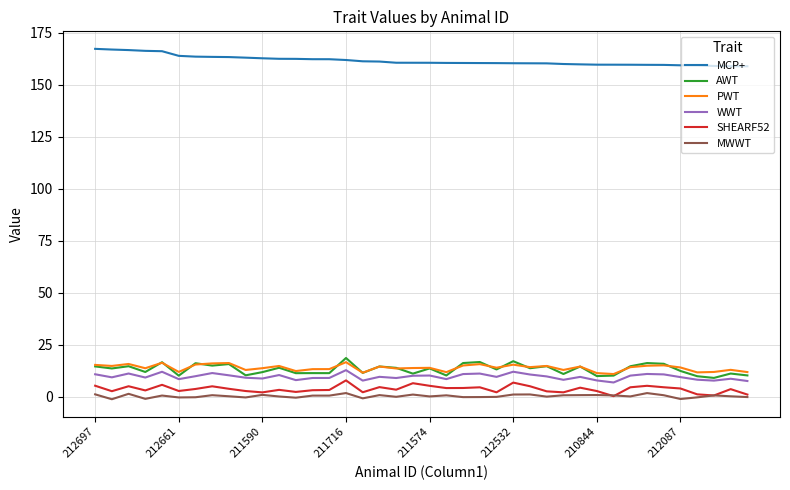

Which series has the largest total across all categories?

MCP+